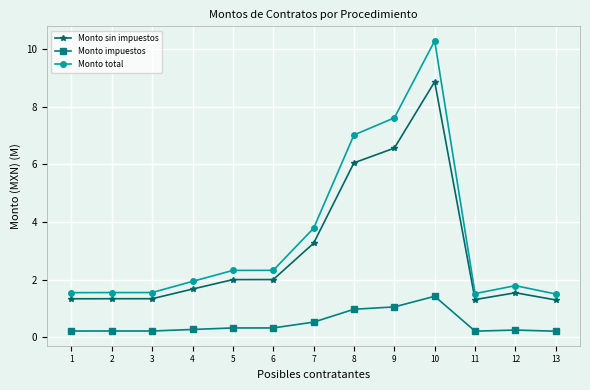

Read the Monto sin impuestos value at 11.

1.3